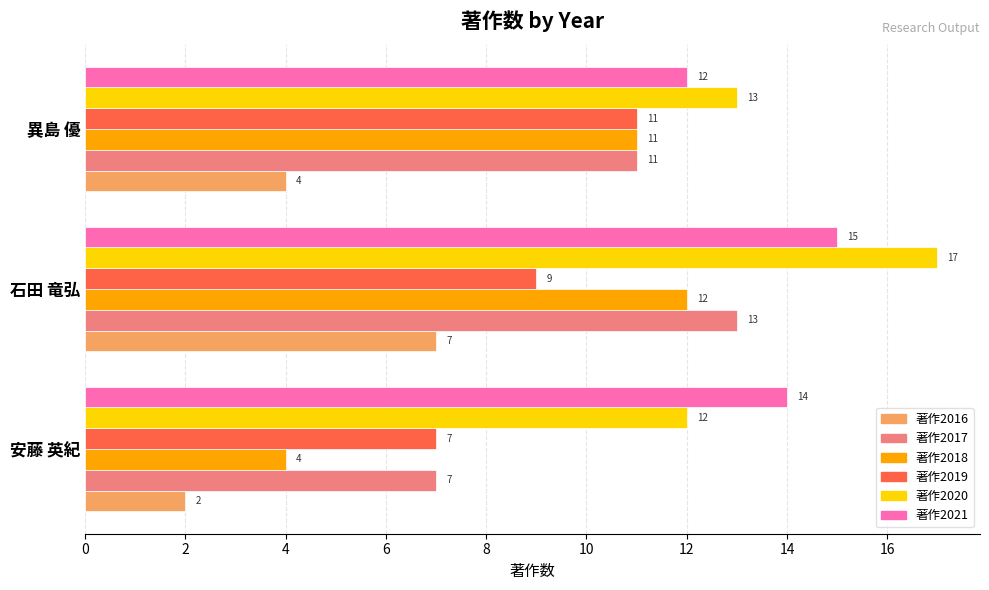

What is the smallest value displayed?

2